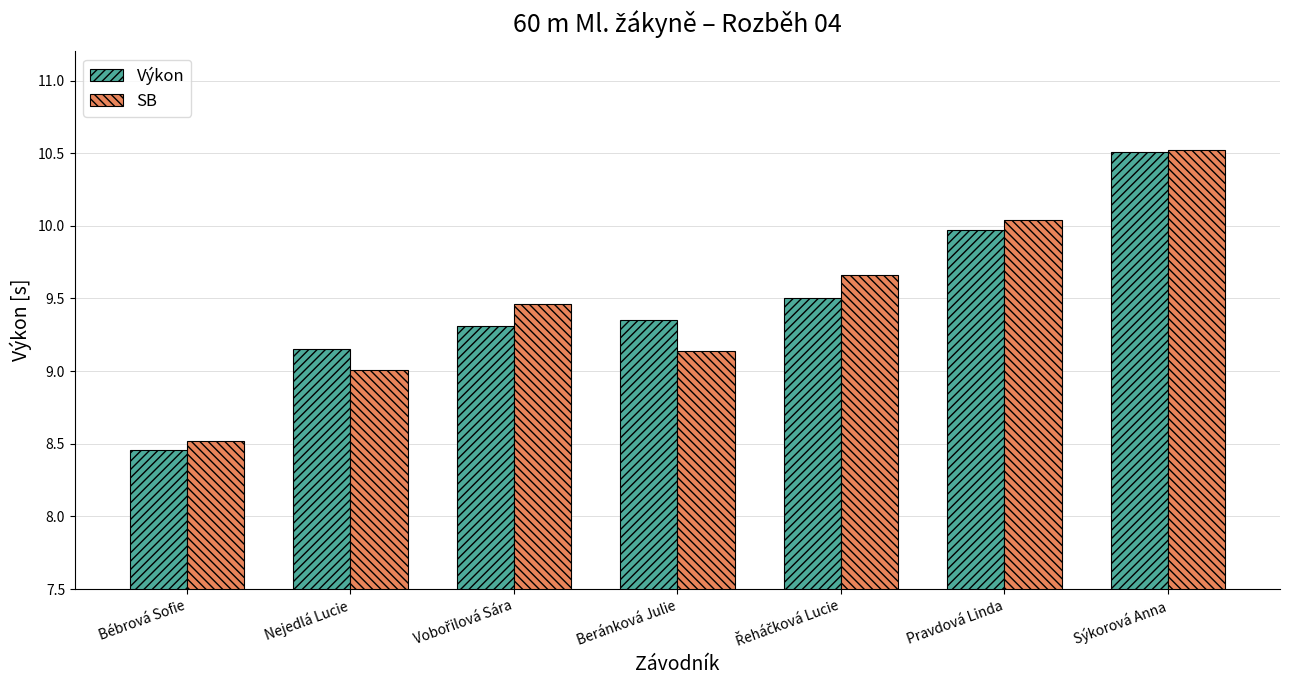

What is the highest value of the Výkon series?

10.5